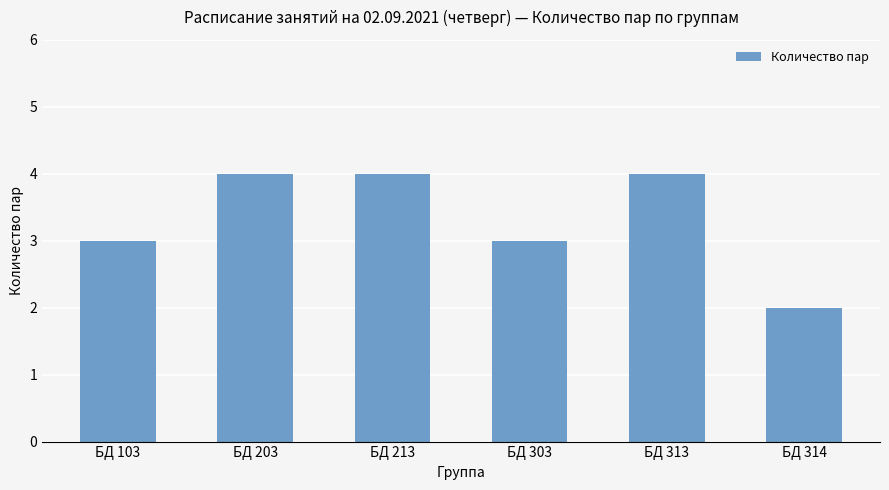

The value at БД 213 is 4. True or false?

True